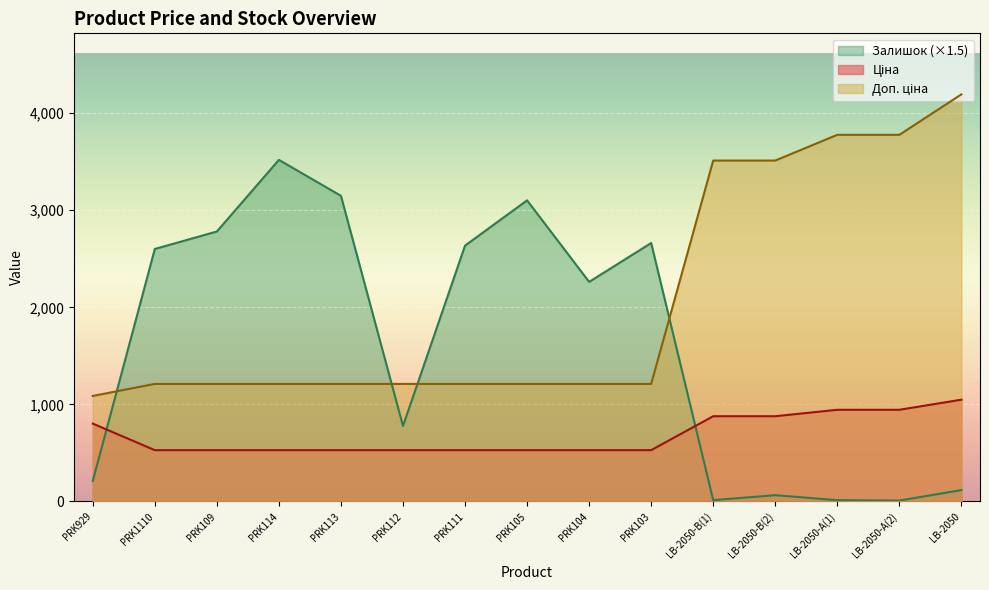

How many lines are shown in the chart?

3